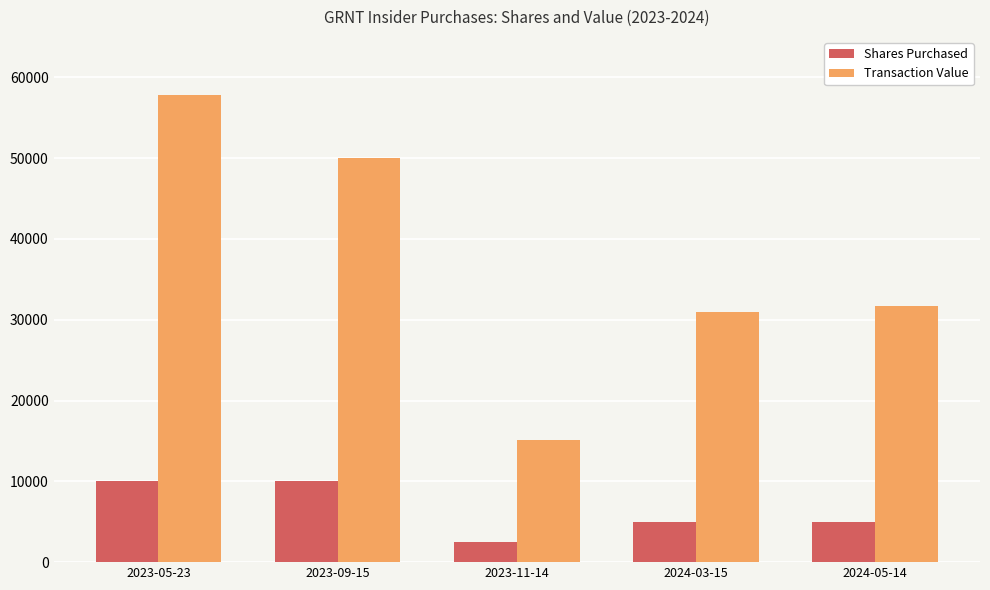

What are all the series names shown in the legend?

Shares Purchased, Transaction Value